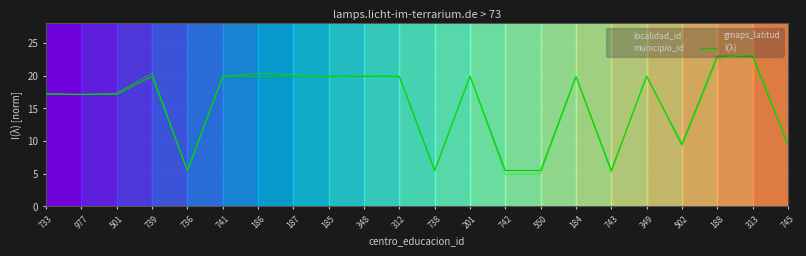

Between 739 and 501, which is larger?

739